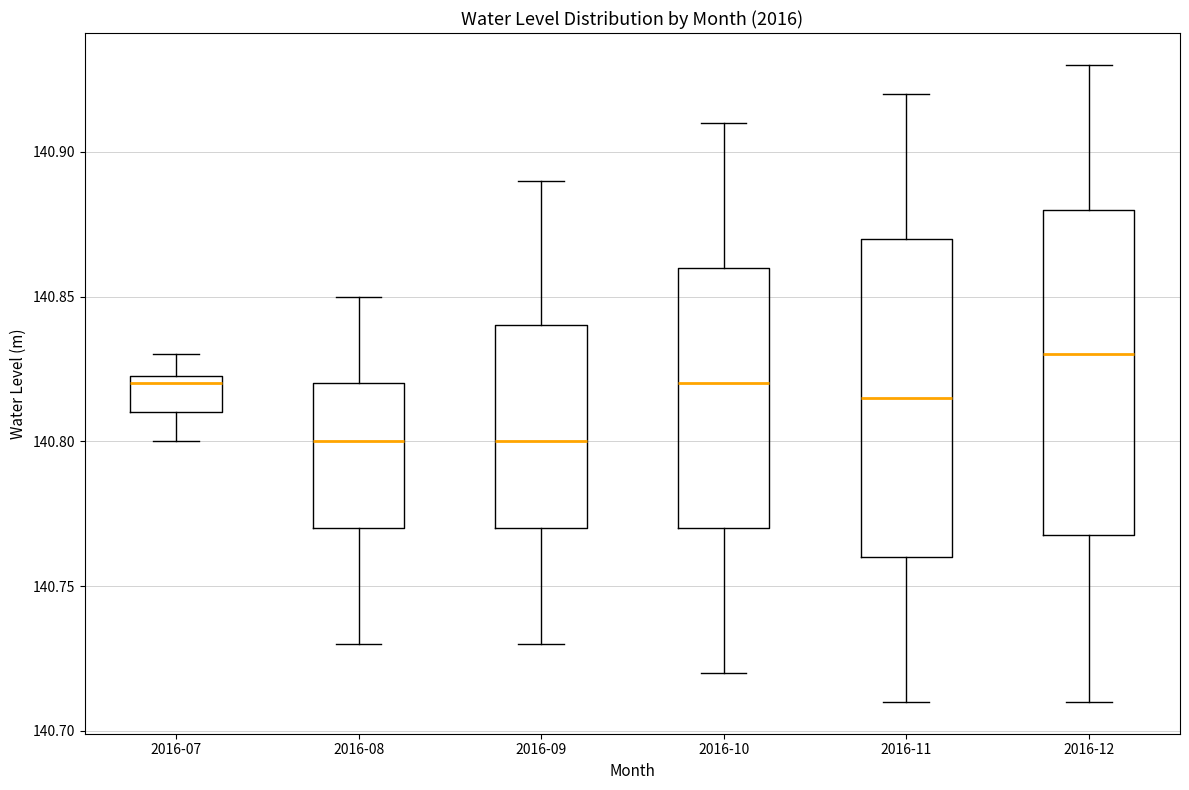

Reading left to right, transcribe this box plot: for each box, give where its median line is, the range the box spans, and where its two whiskers end, as read against the y-axis. The values are not printed on the chart, so give them approximately, as read against the axis.

2016-07: median 140.820, box 140.810 to 140.825, whiskers 140.800 to 140.830
2016-08: median 140.800, box 140.770 to 140.820, whiskers 140.730 to 140.850
2016-09: median 140.800, box 140.770 to 140.840, whiskers 140.730 to 140.890
2016-10: median 140.820, box 140.770 to 140.860, whiskers 140.720 to 140.910
2016-11: median 140.815, box 140.760 to 140.870, whiskers 140.710 to 140.920
2016-12: median 140.830, box 140.770 to 140.880, whiskers 140.710 to 140.930